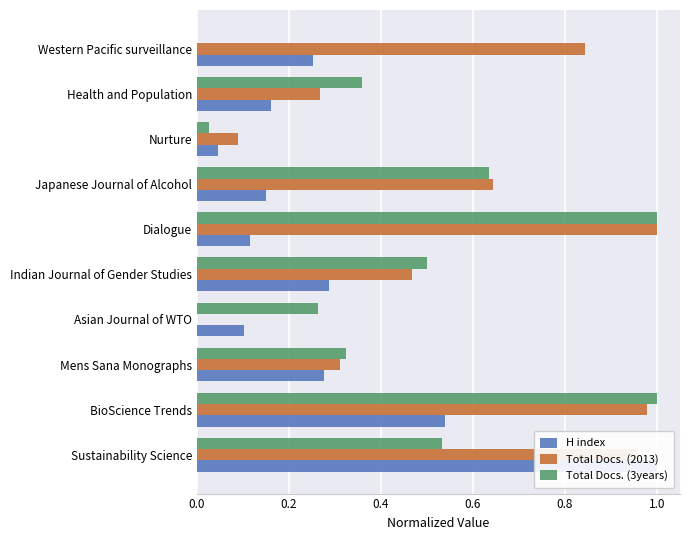

At Health and Population, list the series in order from largest to smallest.

Total Docs. (3years), Total Docs. (2013), H index